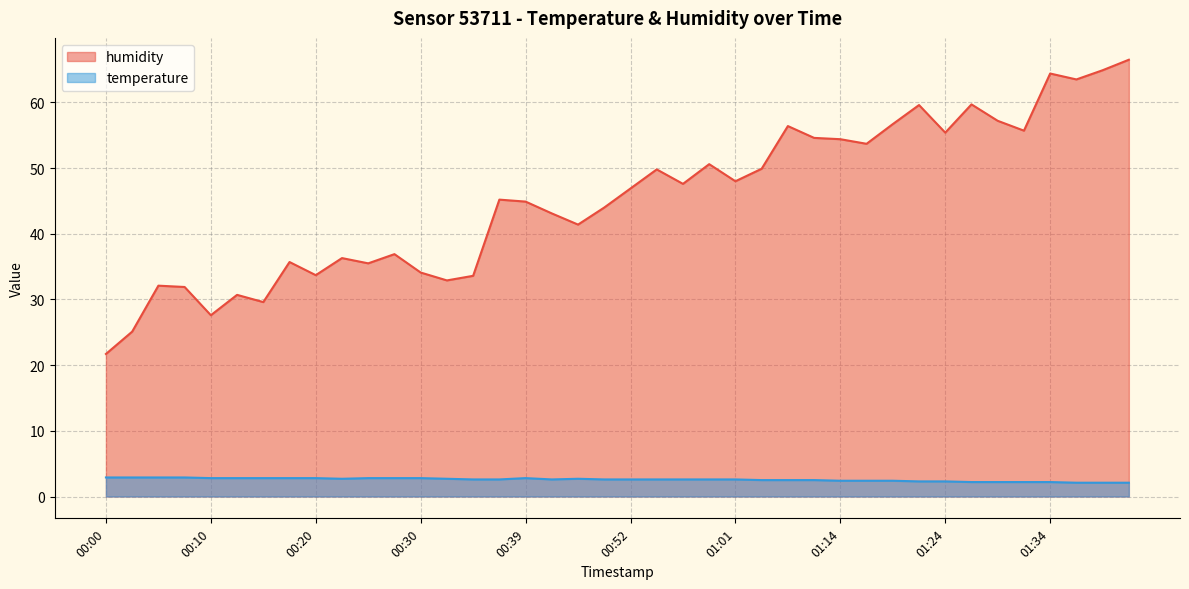

What is the label of the 8th point from the right?

01:24